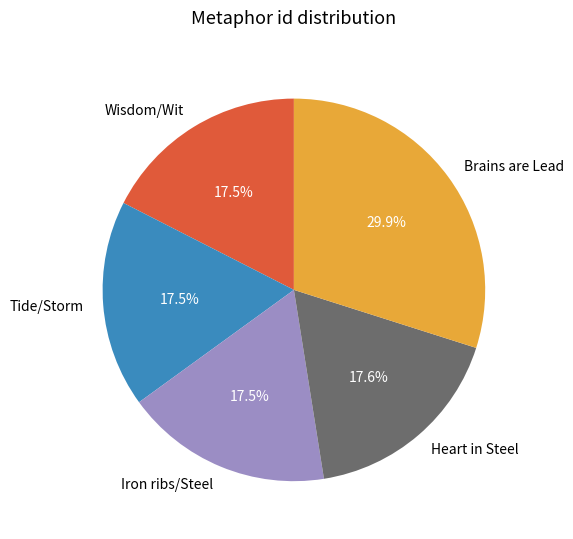

What percentage is NOT represented by Iron ribs/Steel?

82.5%